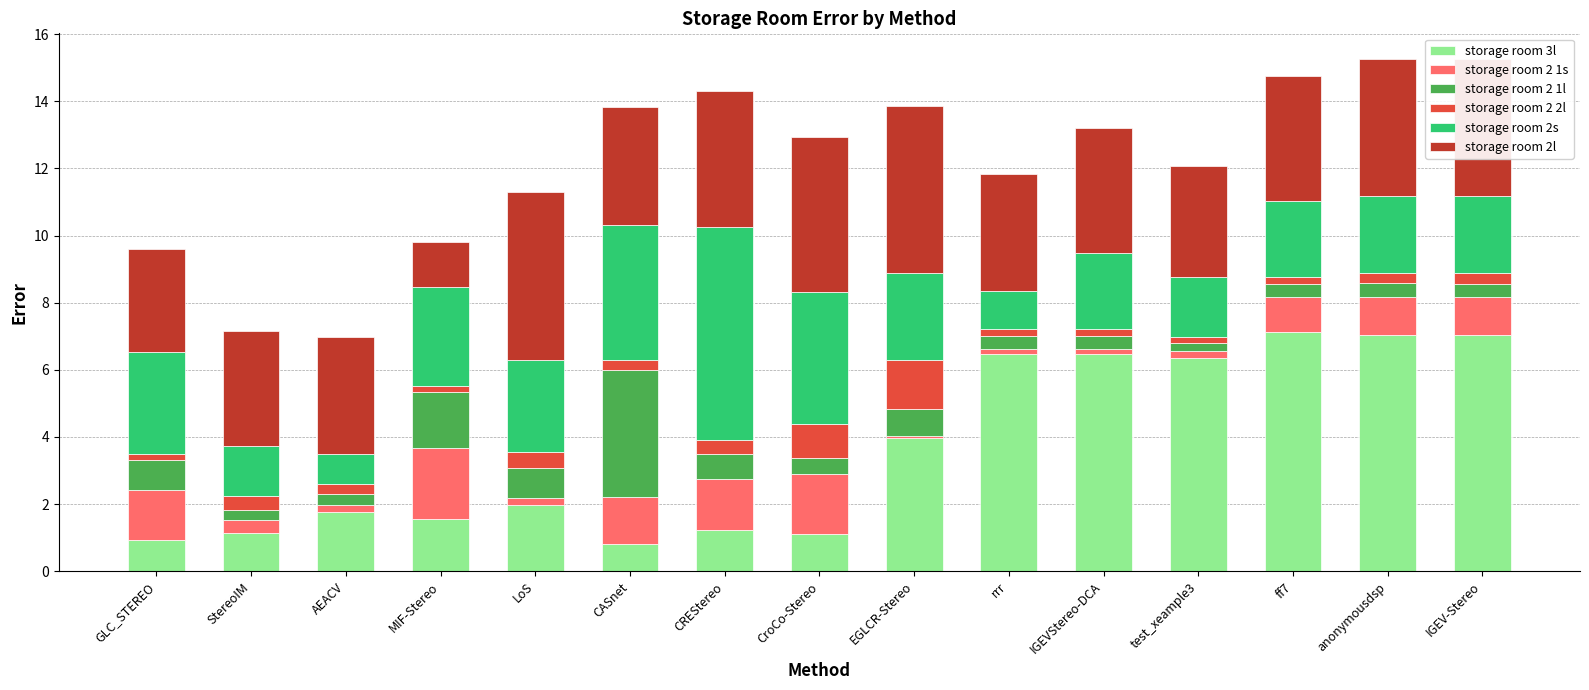

How many bars are there in total?

15